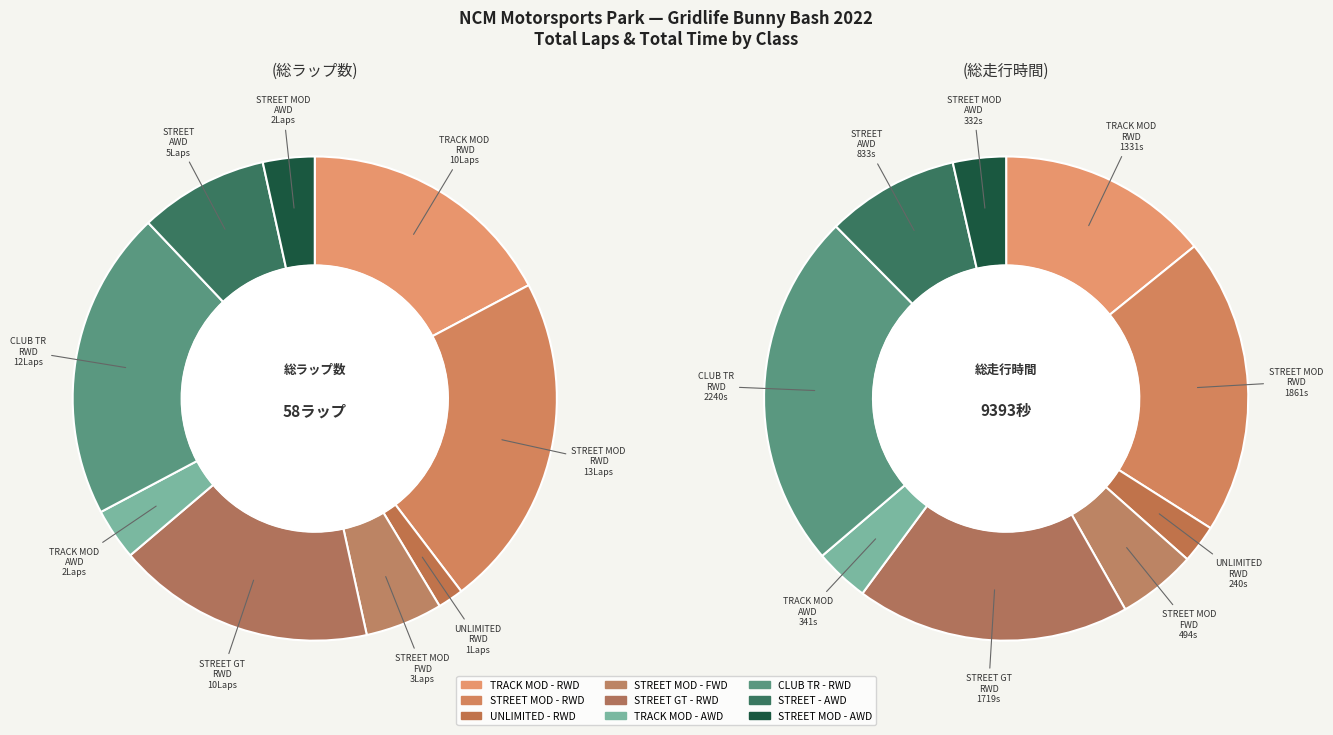

At STREET GT - RWD, list the series in order from smallest to largest.

Total Laps, Total Time